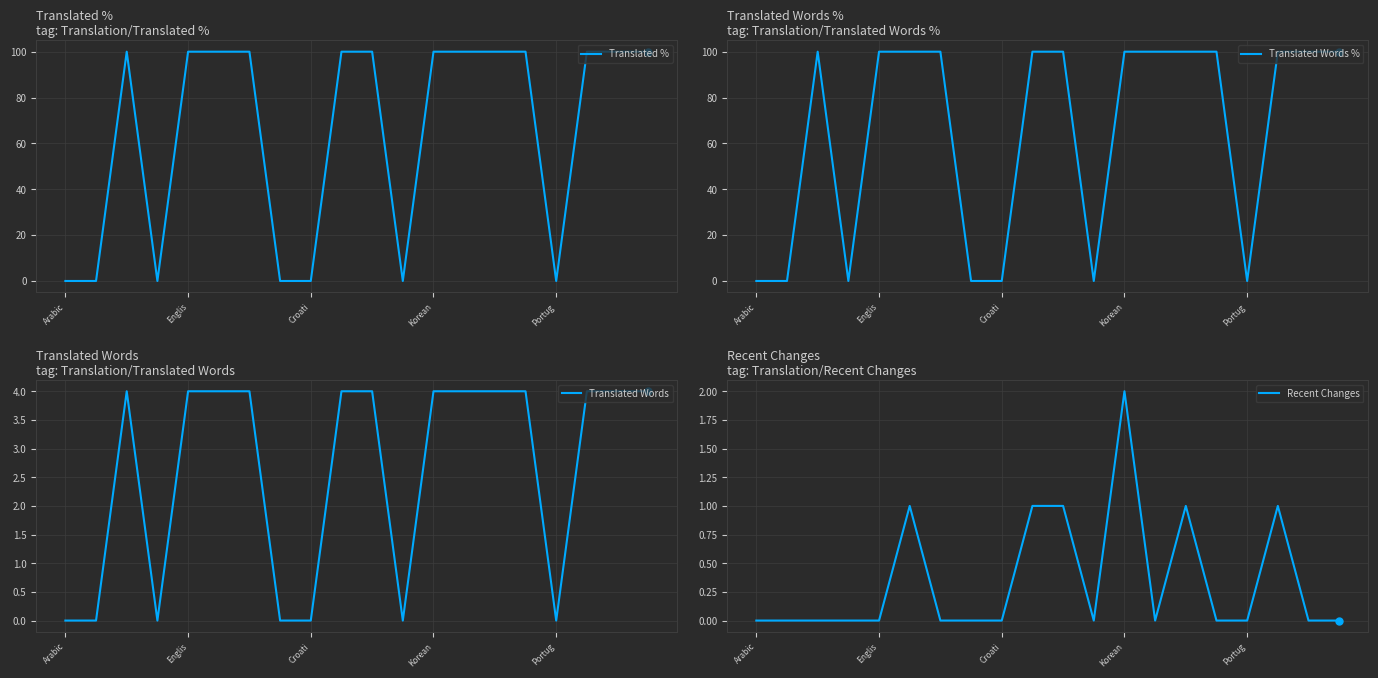

True or false: Translated Words % and Recent Changes cross at least once.

False